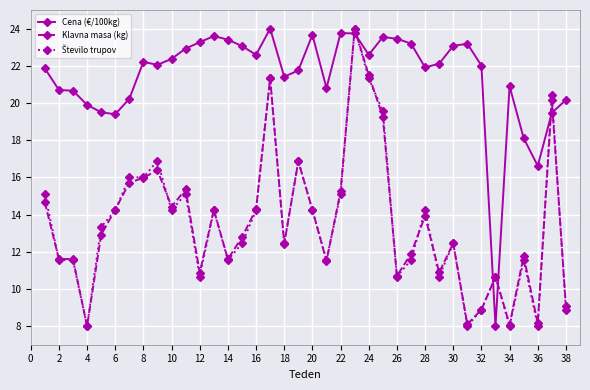

What is the value of the Cena (€/100kg) point at the 20th from the left?

23.7